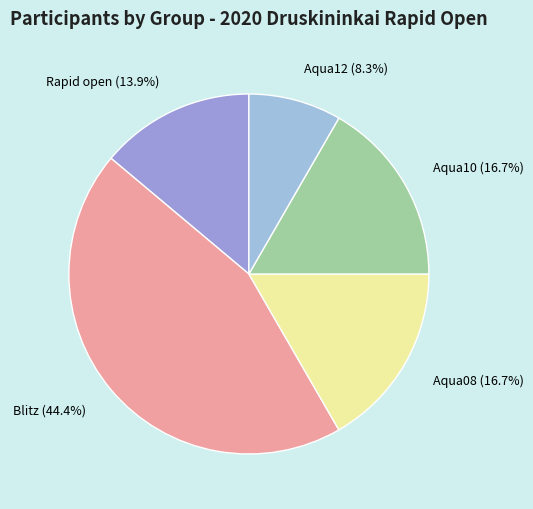

What is the largest slice in the pie chart?

Blitz